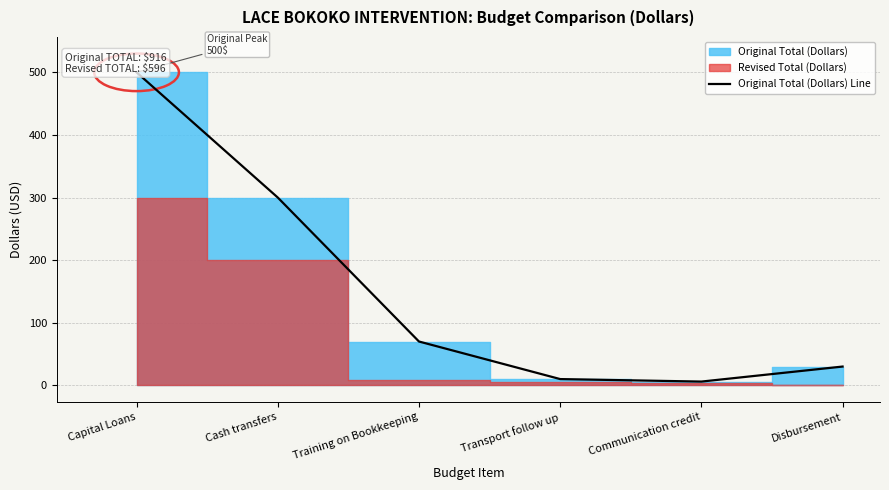

List the labels in order of value, largest first.

Capital Loans, Cash transfers, Training on Bookkeeping, Disbursement, Transport follow up, Communication credit